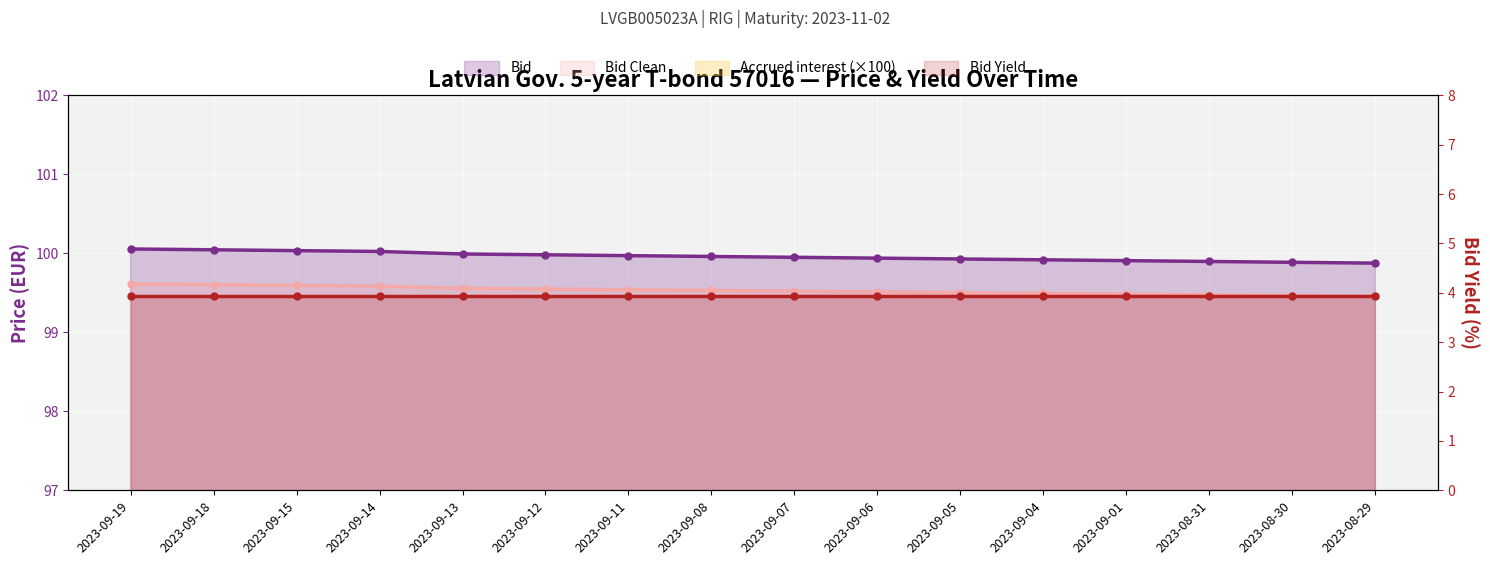

What is the approximate value of Bid at 2023-09-01?

99.9